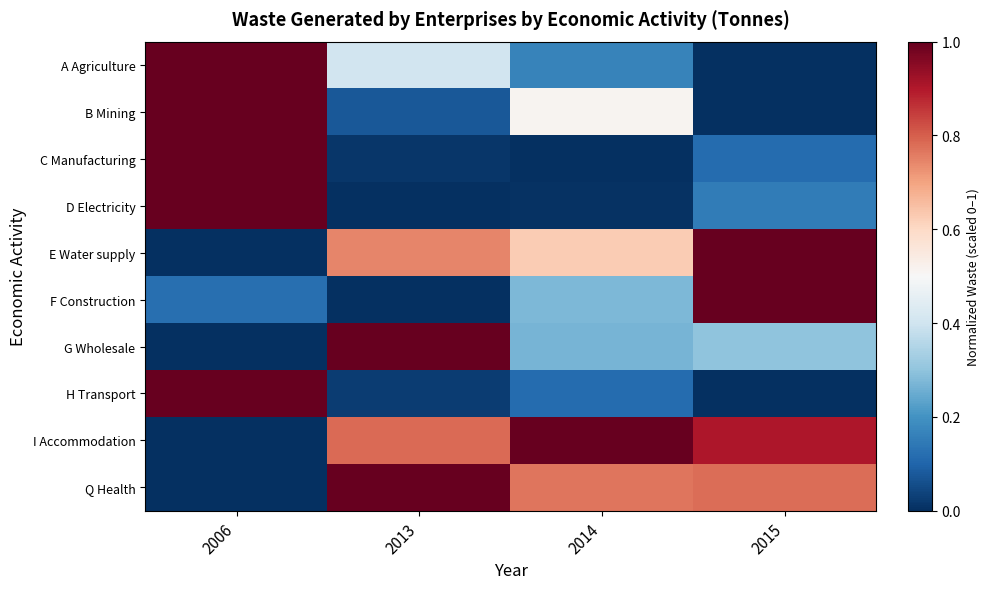

What is the total value across all series at 2014?

3.7